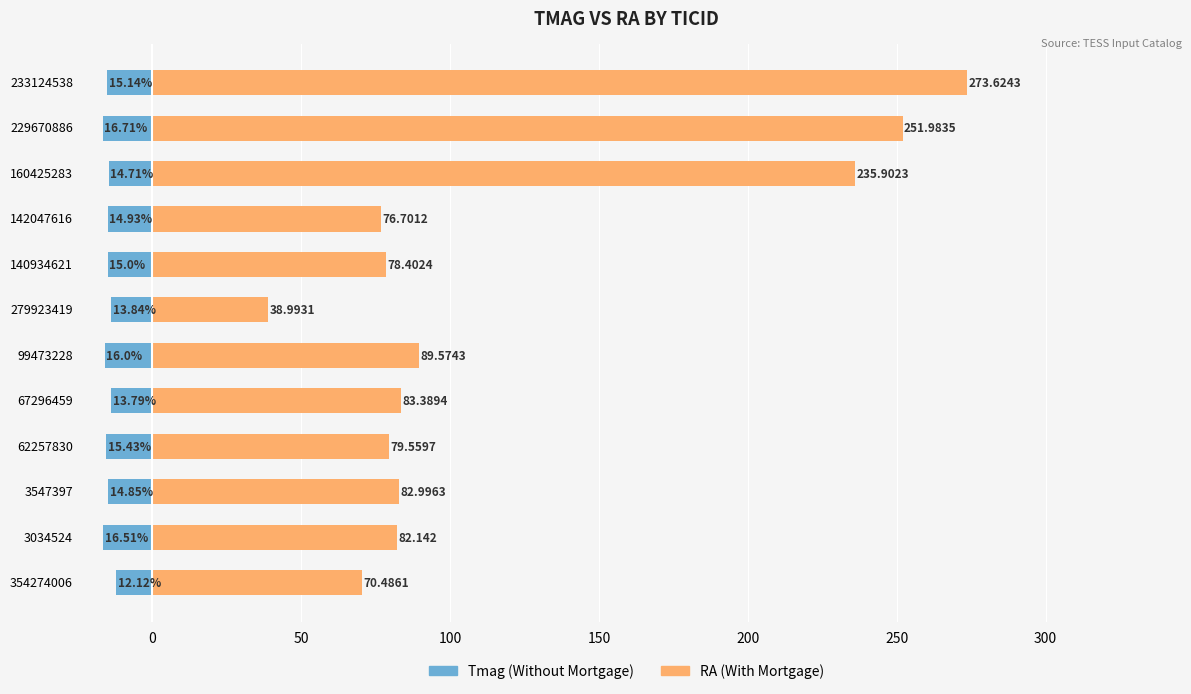

What position from the left is 3547397?

3